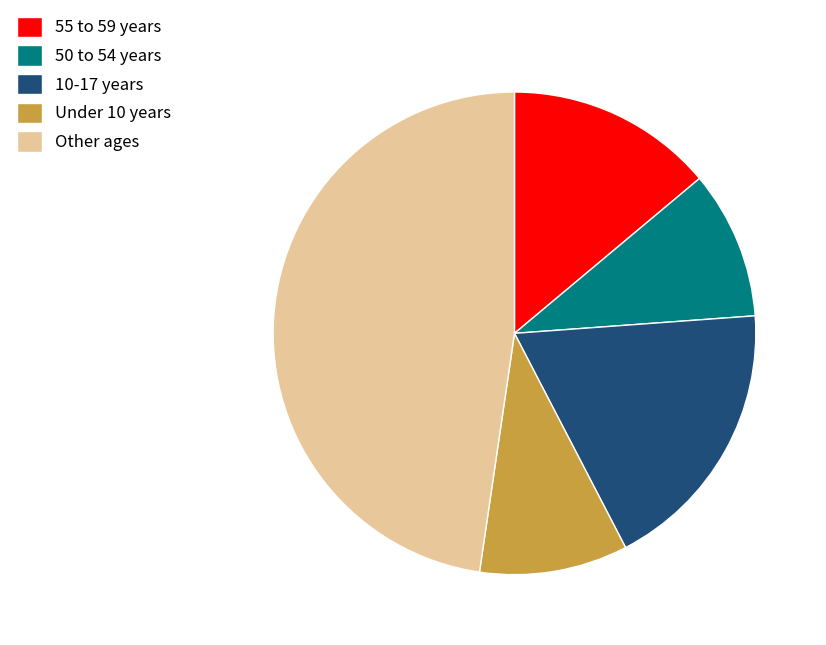

How many slices are in this pie chart?

5